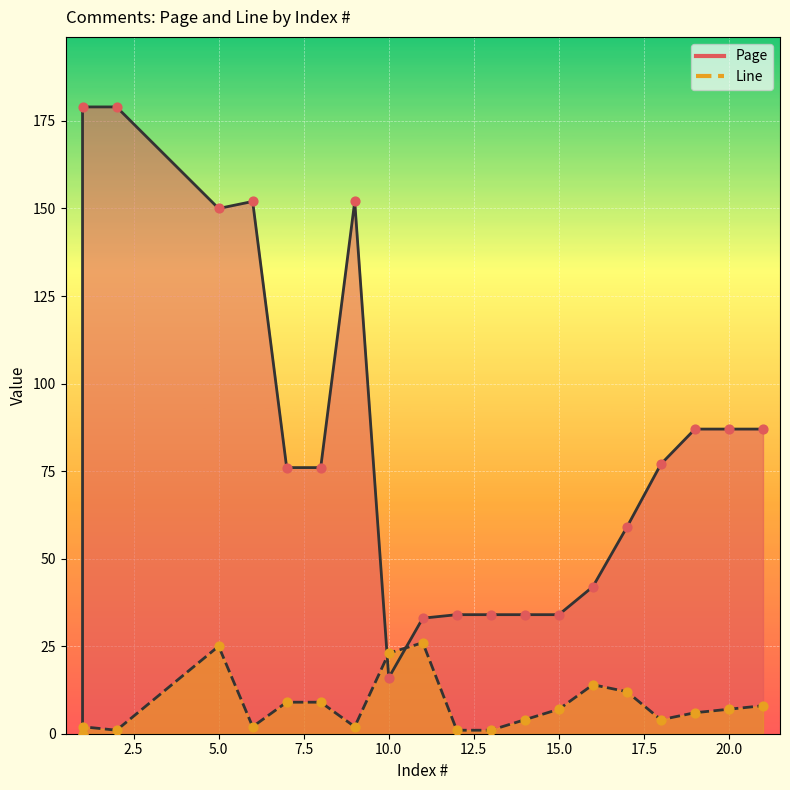

Is the value of Line at 13 greater than the value of Page at 15?

No